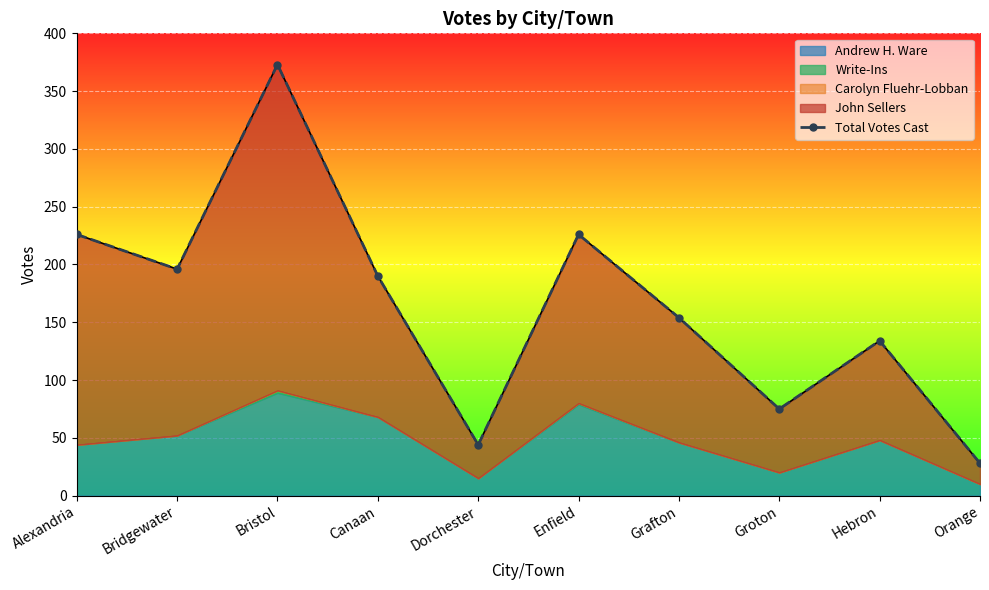

How many data points does each series have?

10